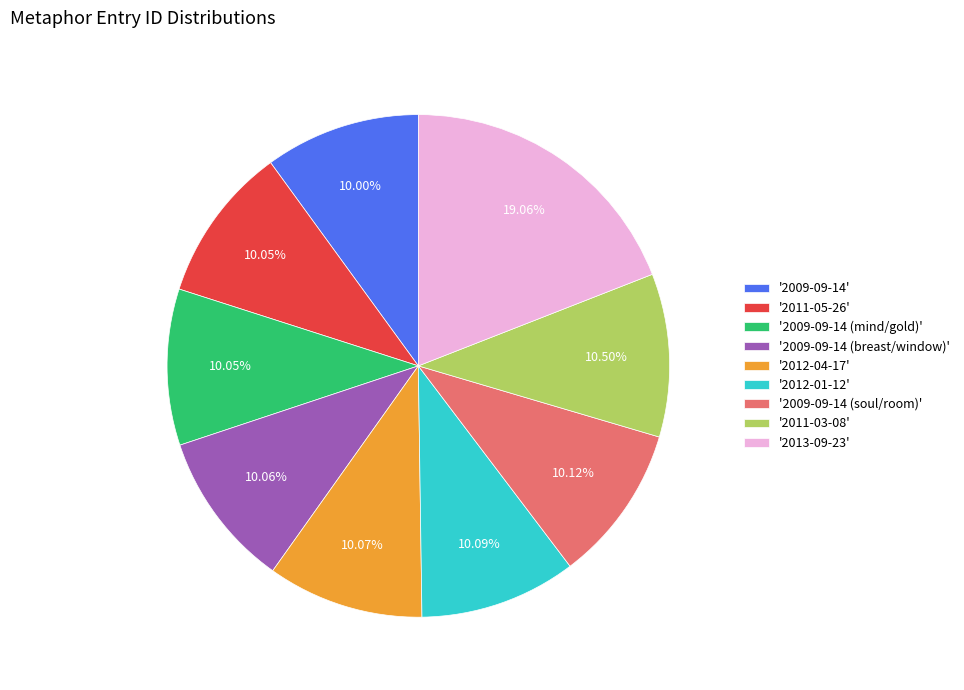

Do '2009-09-14 (mind/gold)' and '2011-03-08' together represent more than half of the pie?

No